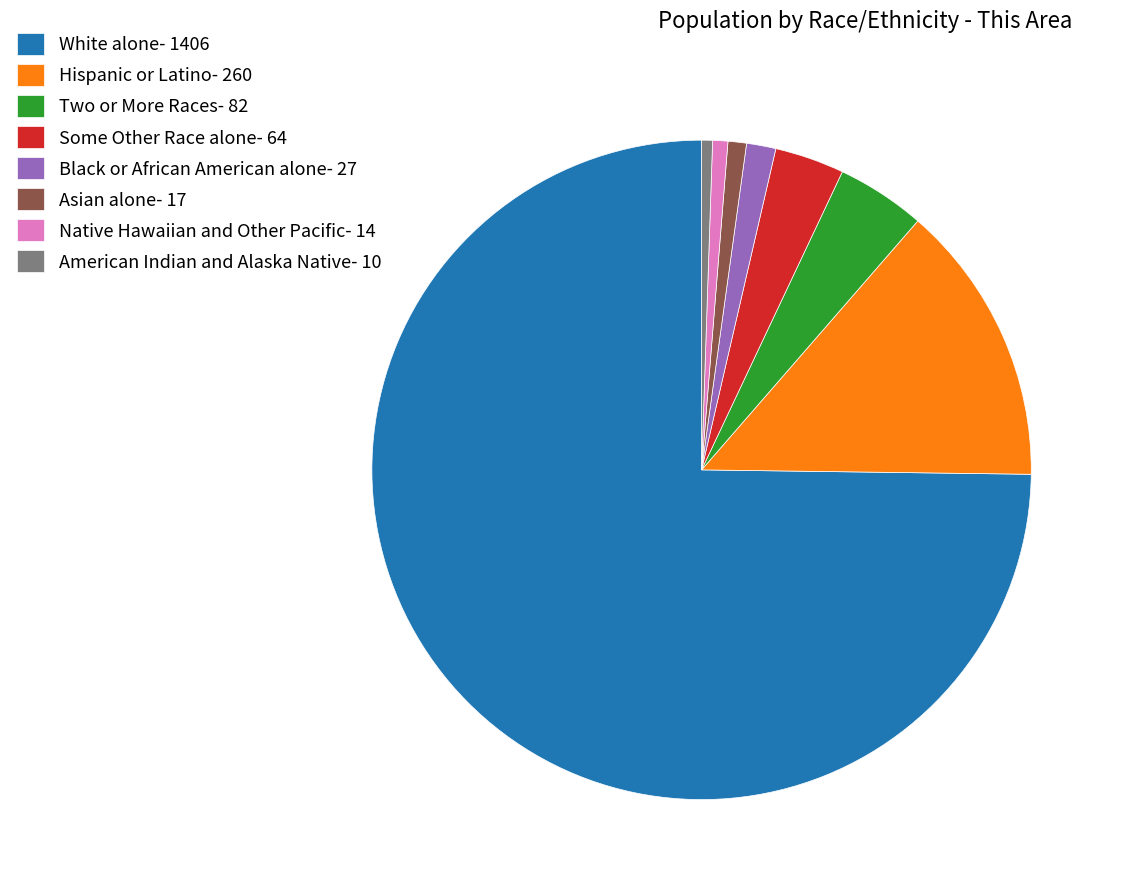

What is the ratio of the value at Hispanic or Latino- 260 to the value at Black or African American alone- 27?

9.6